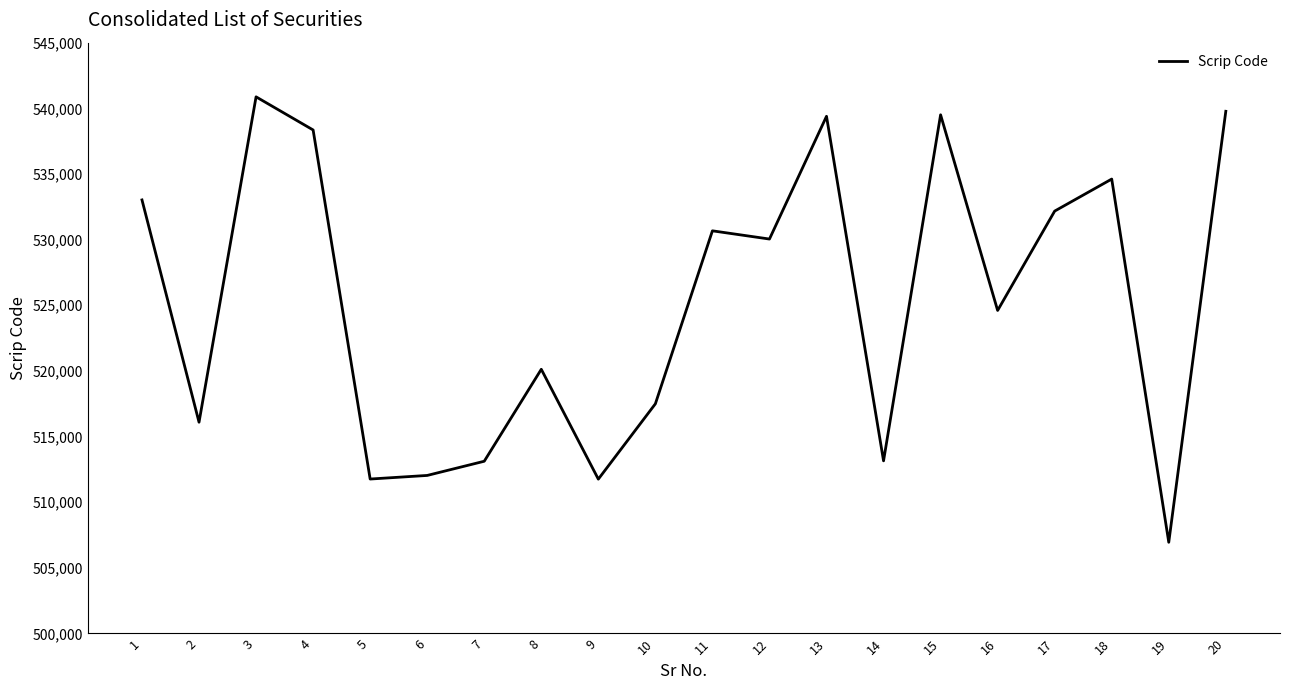

Read the value at 12.

530043